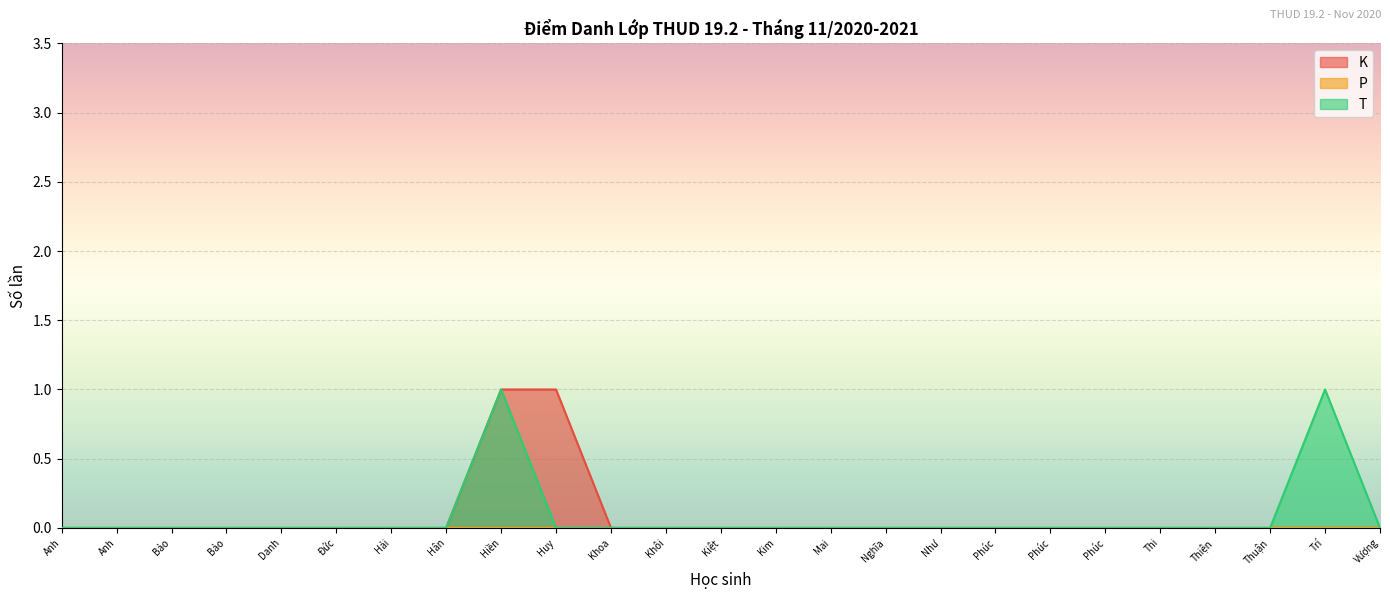

Reading left to right, what are all the values shown in this chart?

K: 0	0	0	0	0	0	0	0	1	1	0	0	0	0	0	0	0	0	0	0	0	0	0	0	0
T: 0	0	0	0	0	0	0	0	1	0	0	0	0	0	0	0	0	0	0	0	0	0	0	1	0